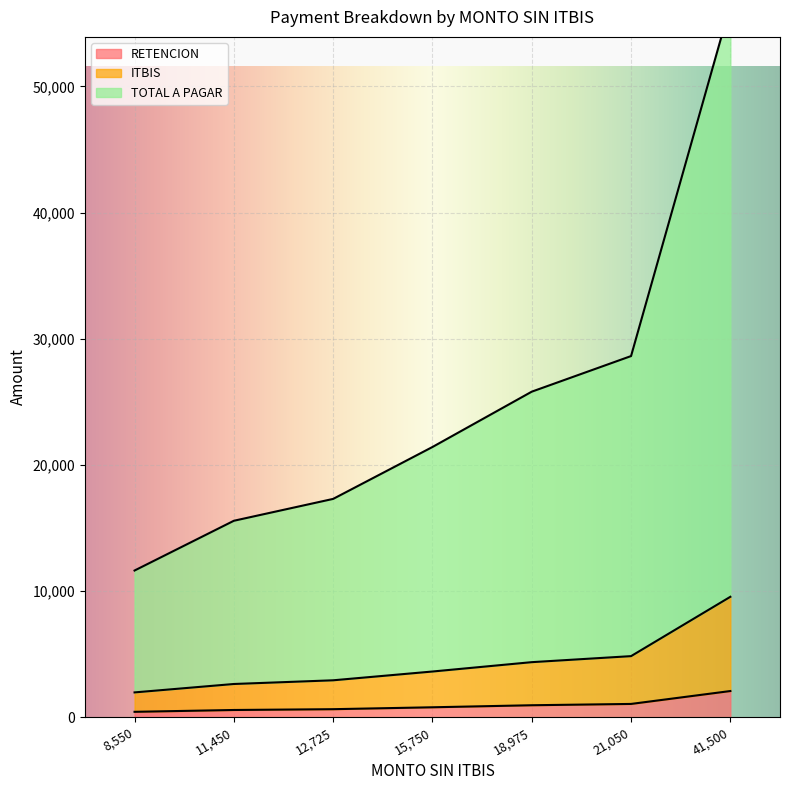

Is the value of TOTAL A PAGAR at 8550 greater than the value of RETENCION at 8550?

Yes